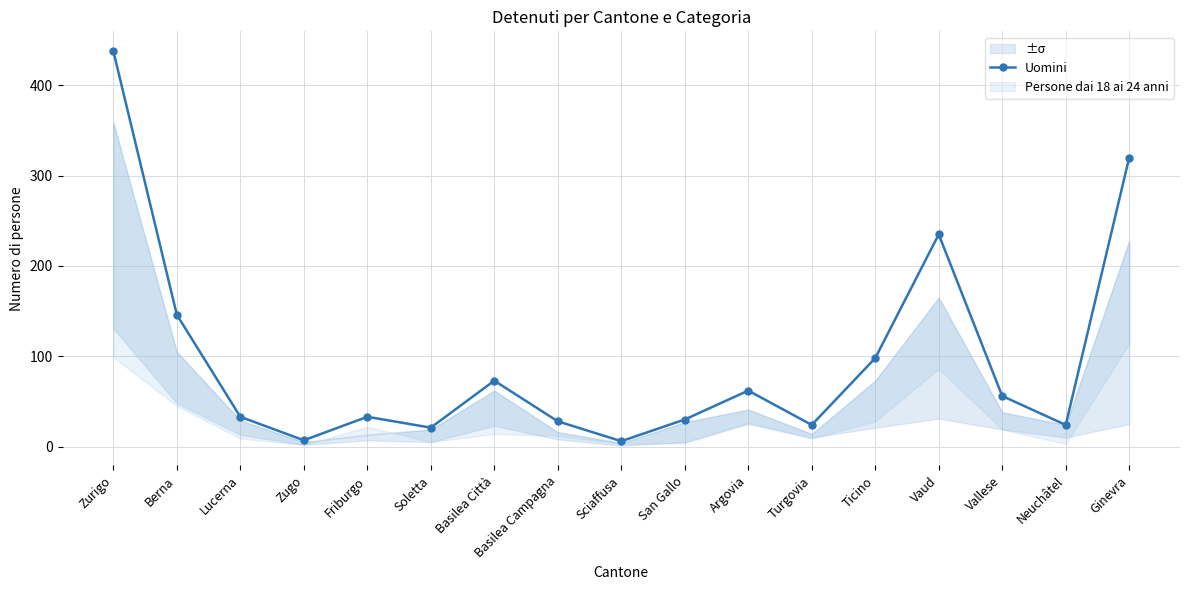

What is the value of the 2nd point from the left?

146